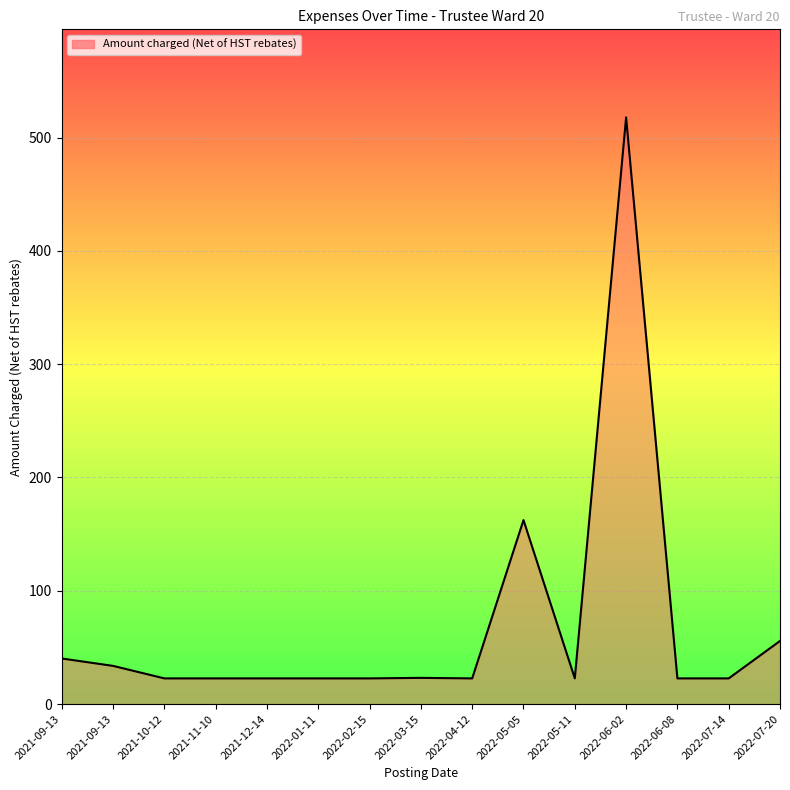

Where is the first local maximum?

2022-03-15